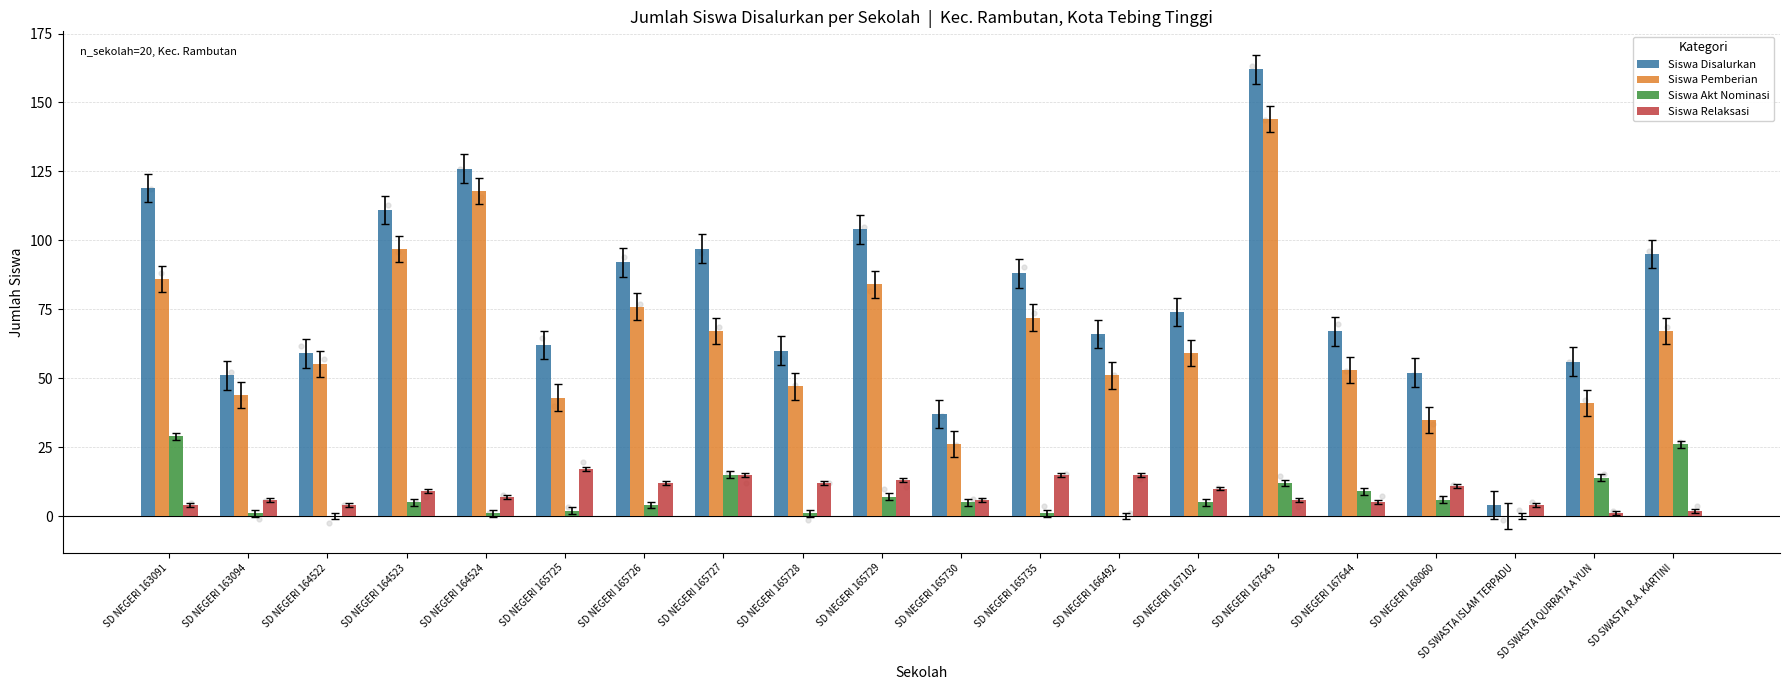

Which series contains the highest Y value?

Siswa Disalurkan